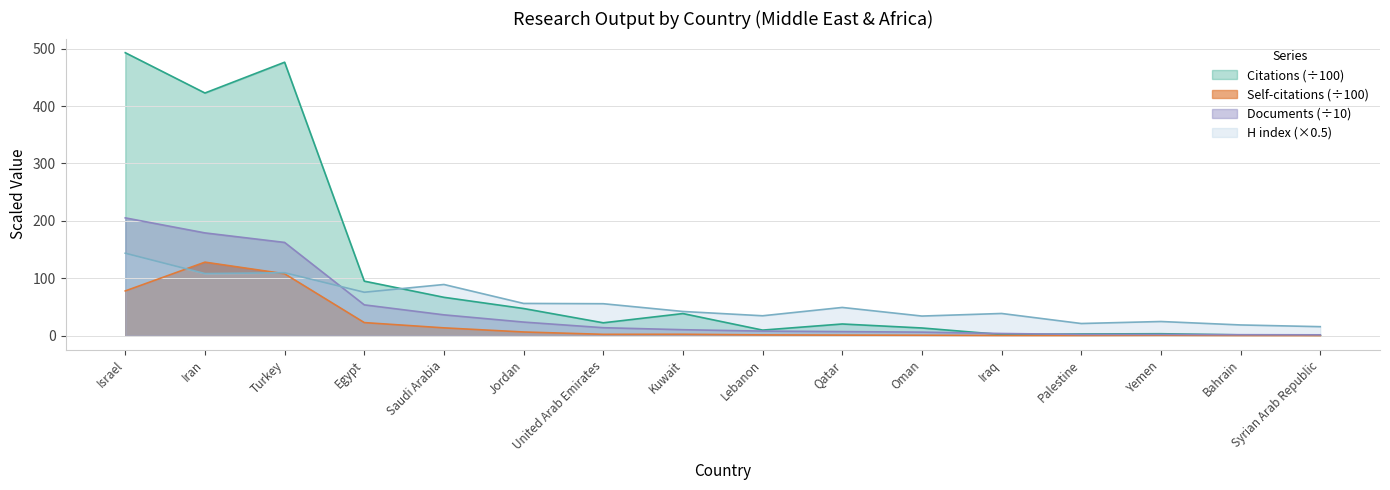

True or false: Documents has more than 0 interior local peaks.

False